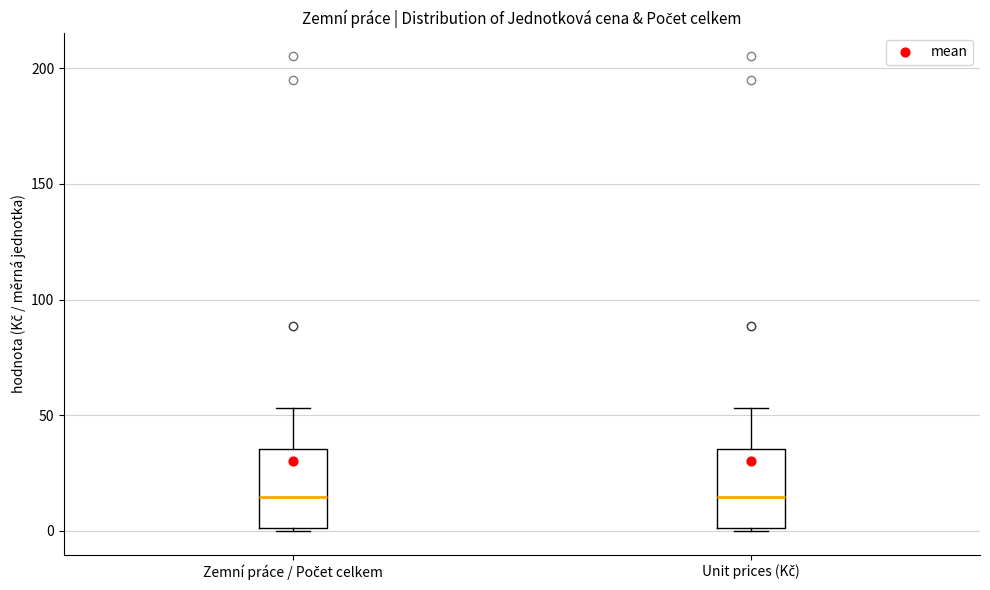

Where does the median line of the box for Zemní práce / Počet celkem sit on the y-axis? The values are not printed on the chart, so give them approximately, as read against the axis.

15